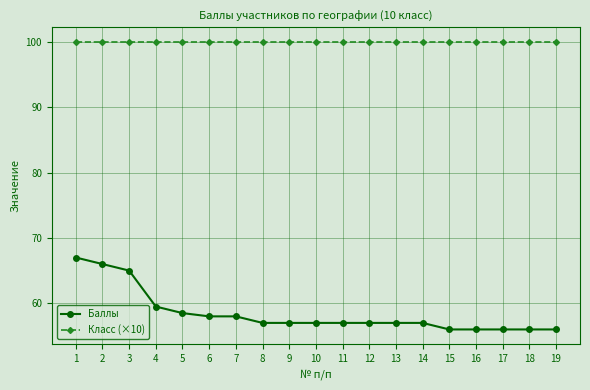

True or false: Баллы and Класс (×10) cross at least once.

False